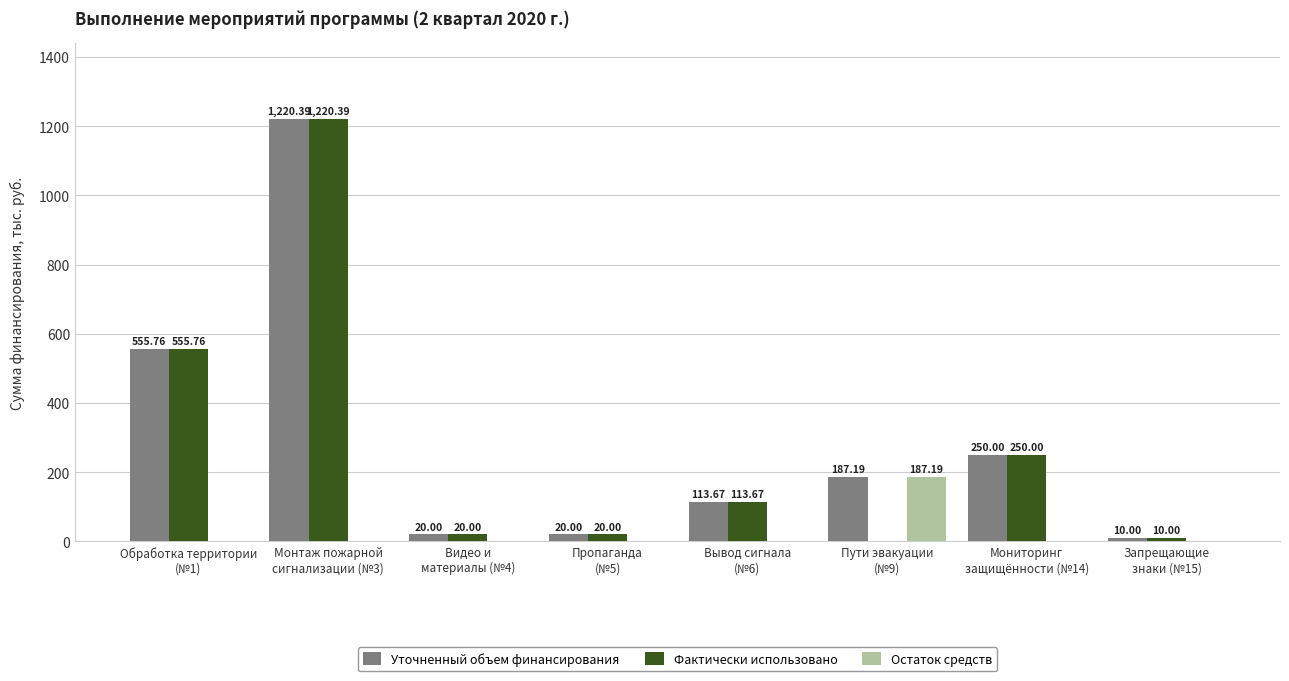

How many categories are shown in the chart?

8